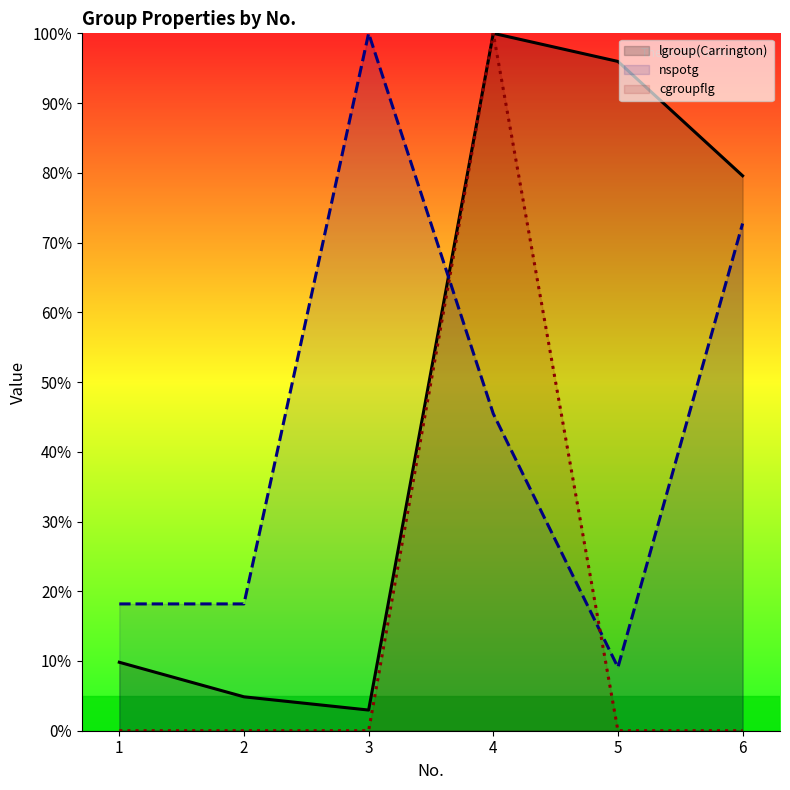

How many intersections are there between nspotg and lgroup(Carrington)?

1